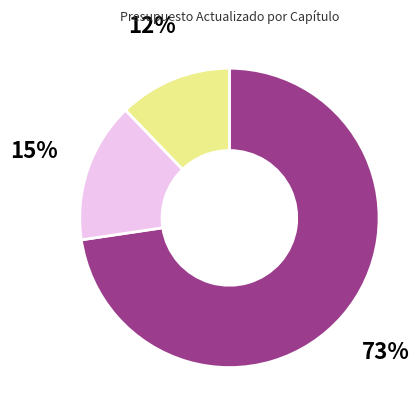

To the nearest percent, what is the average slice percentage?

33%